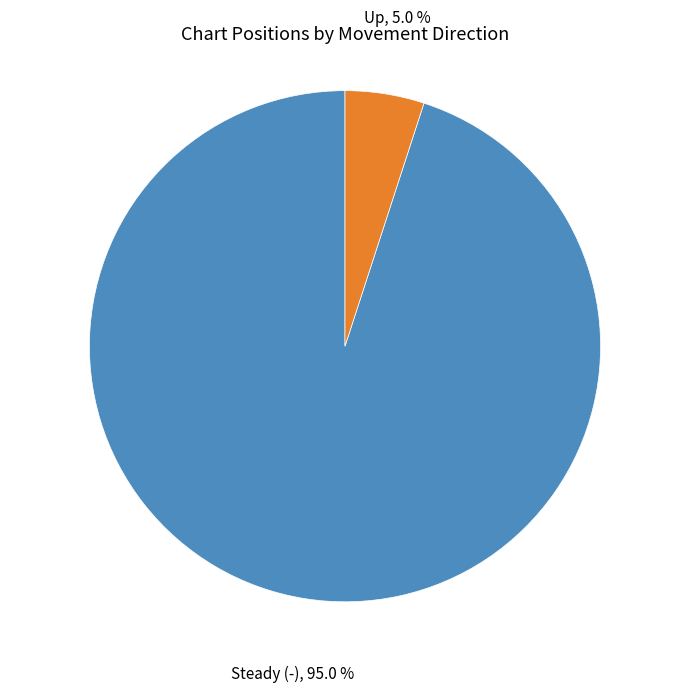

What is the ratio of the value at Steady (-) to the value at Up?

19.0